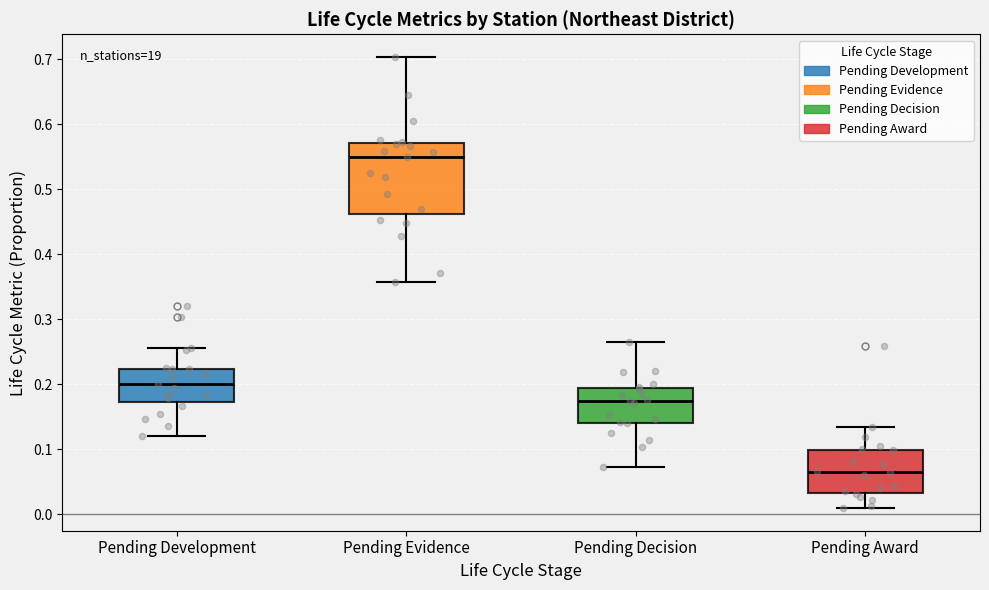

Which box has the lowest median line?

Pending Award